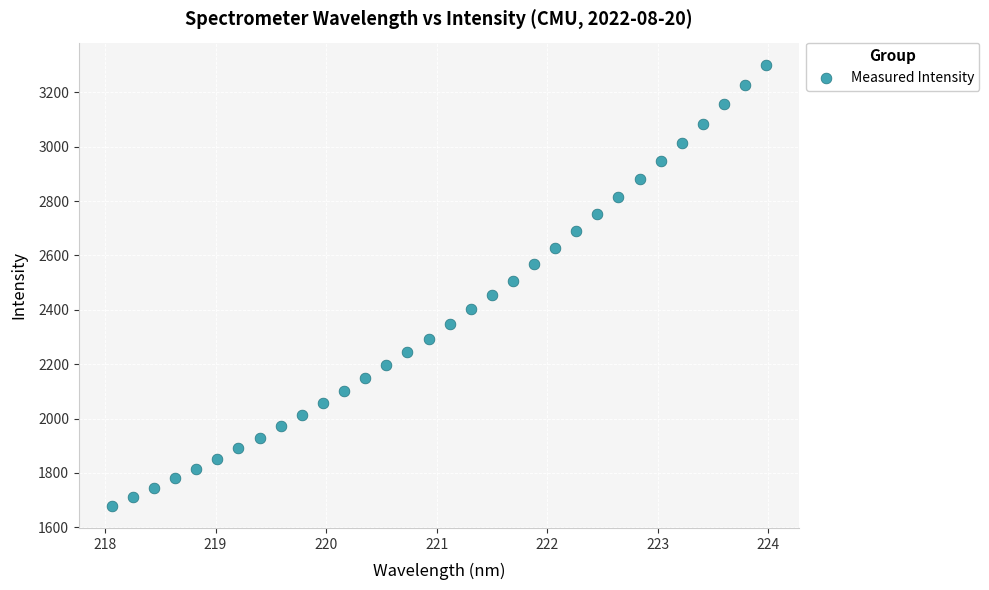

What is the range of X values (max minus min)?

5.9